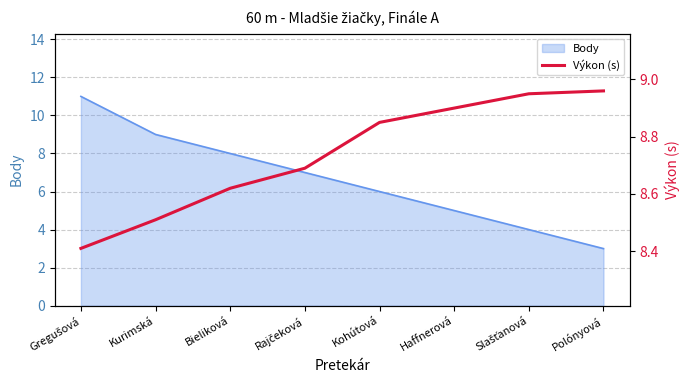

The value of Body at Haffnerová is 9. True or false?

False